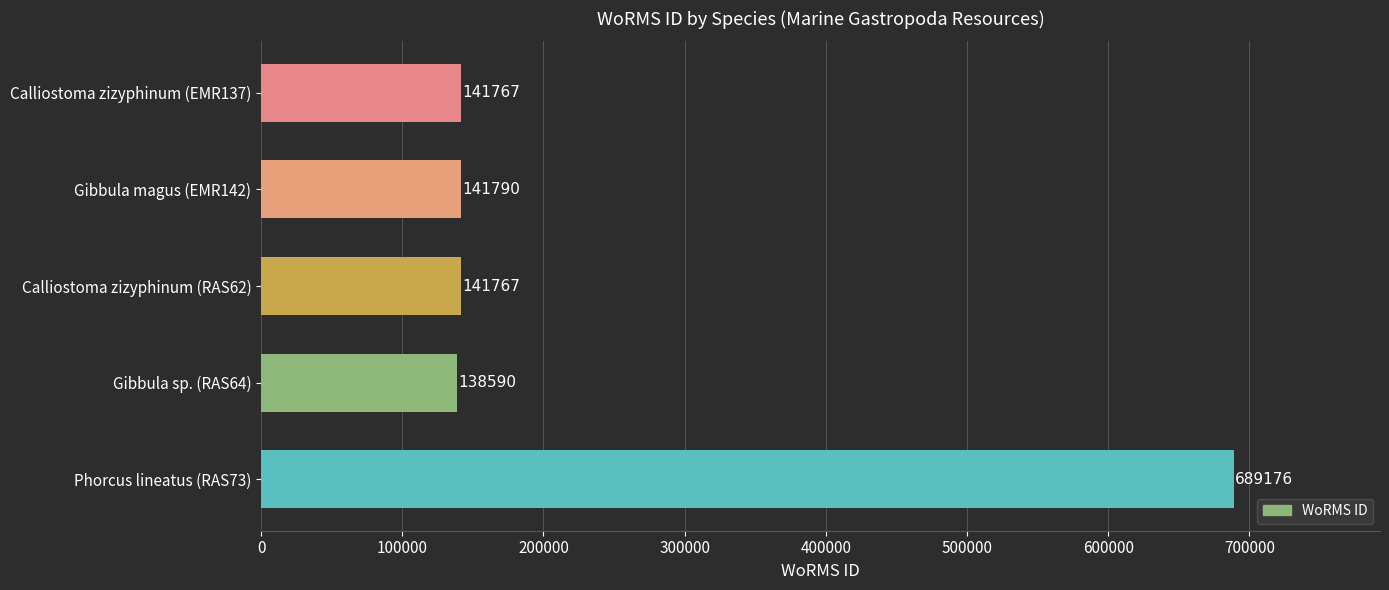

Where is the data nearest to the value 413883?

Gibbula magus (EMR142)